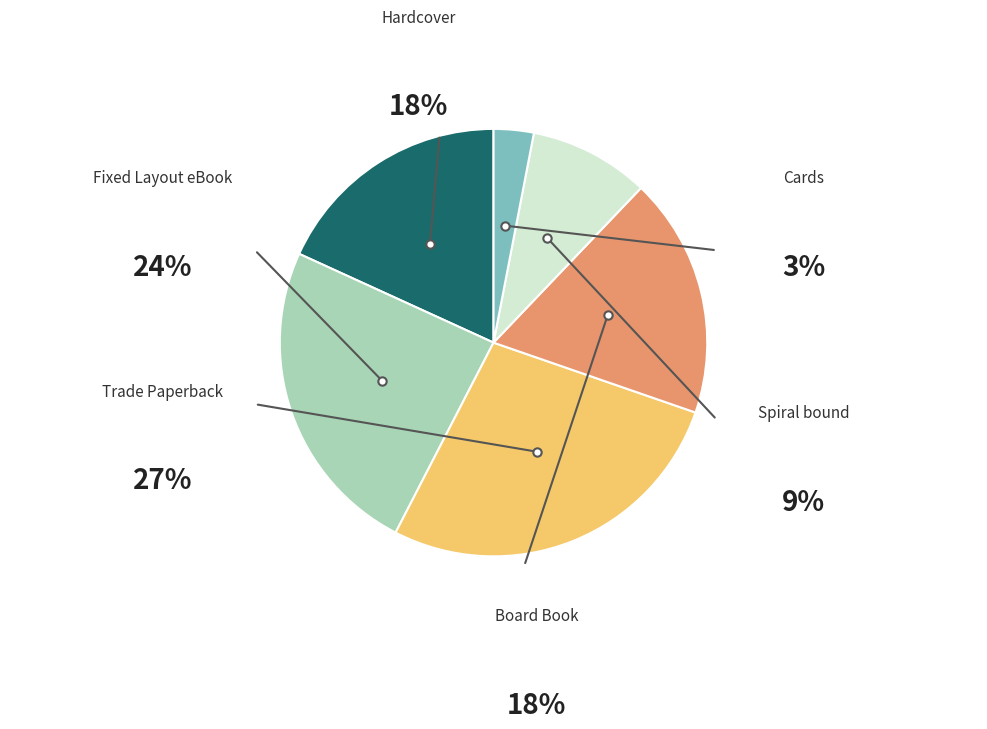

Is there a majority slice in this chart?

No